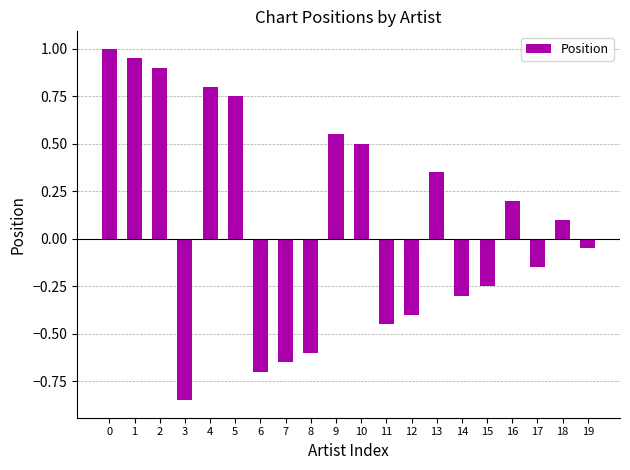

Between 15 and 13, which is larger?

13